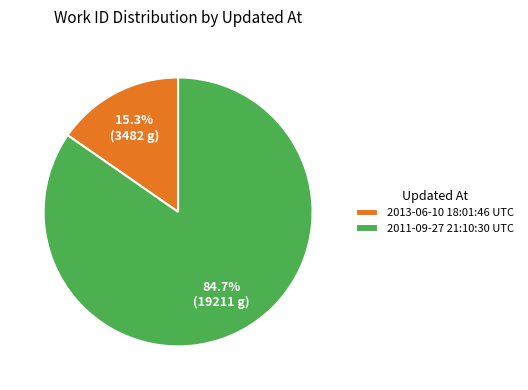

Is it true that 2011-09-27 21:10:30 UTC is 76% of the pie?

False